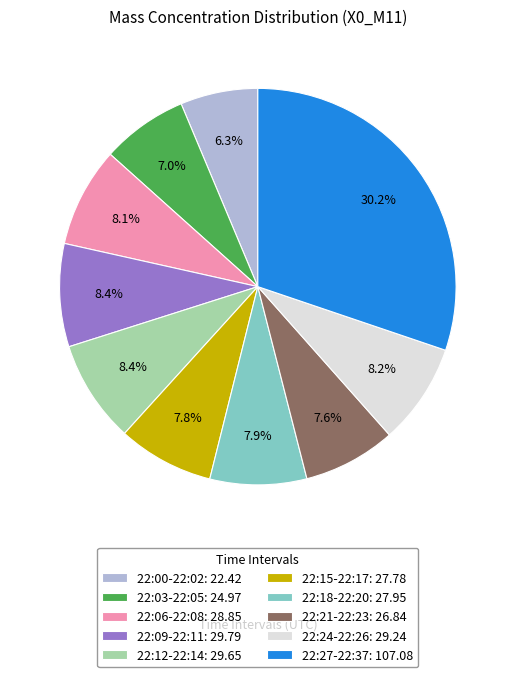

What percentage is NOT represented by 22:09-22:11: 29.79?

91.6%